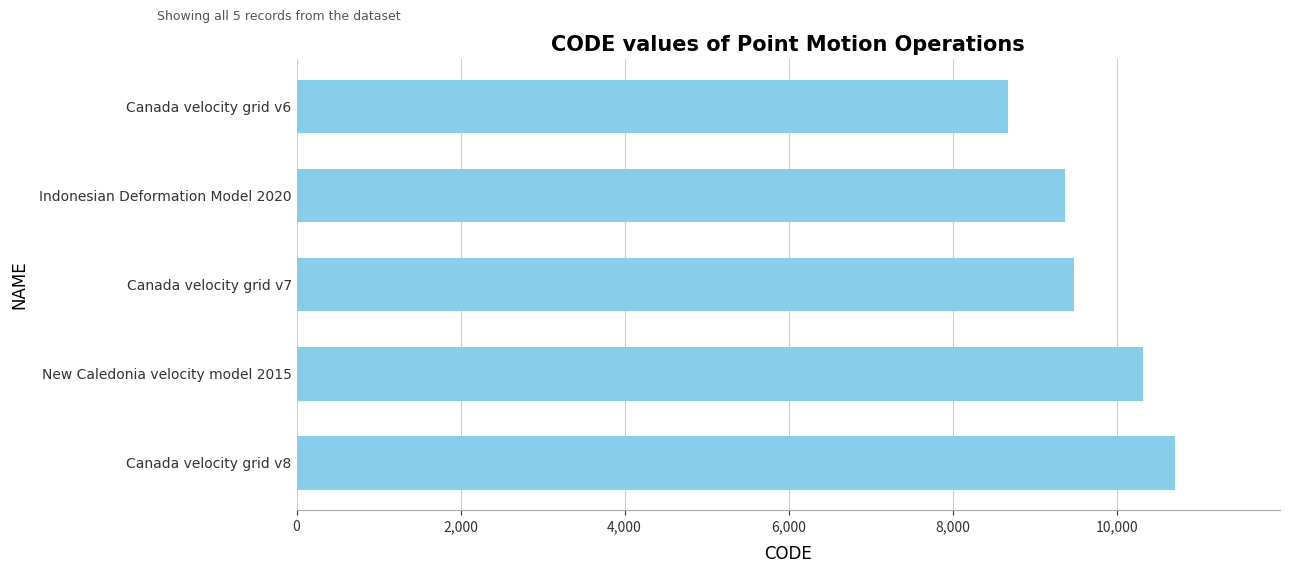

What is the sum of all values?

48564